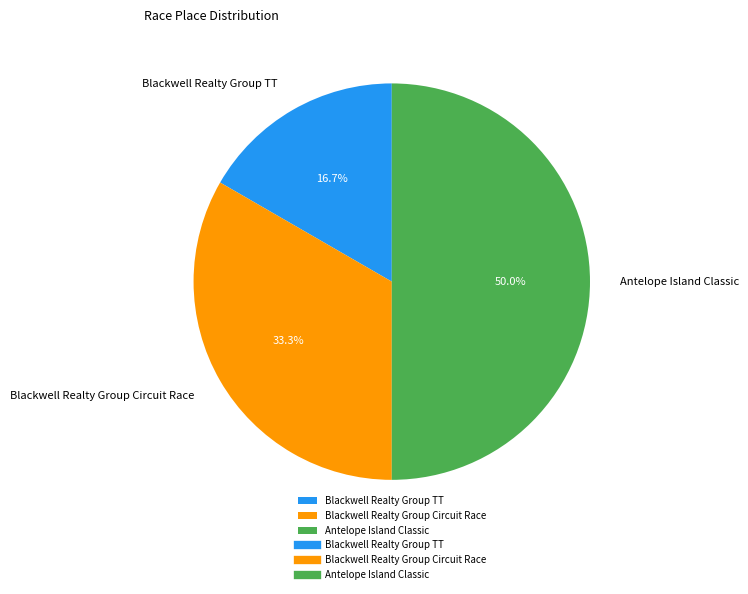

To the nearest percent, what is the average slice percentage?

33%